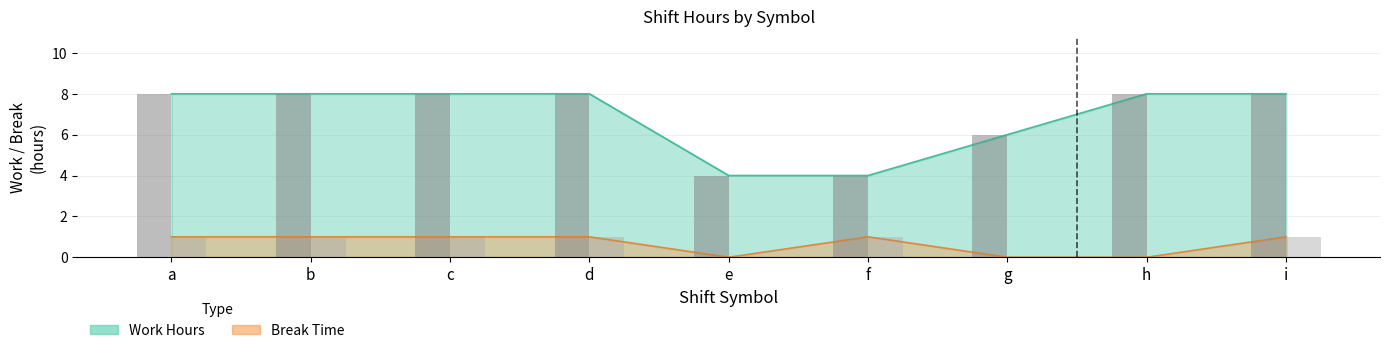

At which category is the sum across all series the highest?

b